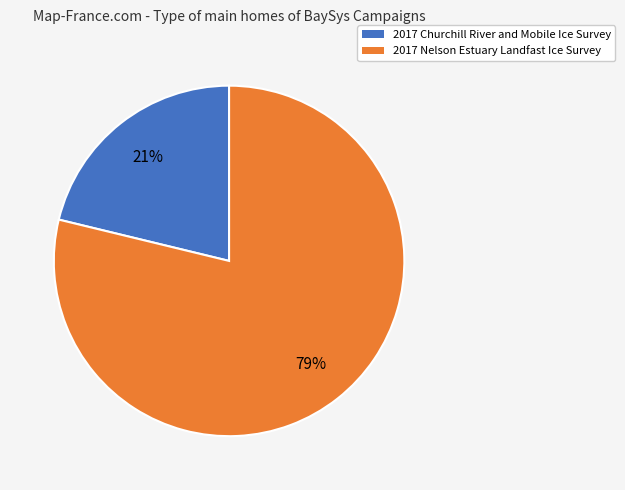

What percentage is the 2017 Churchill River and Mobile Ice Survey slice, to the nearest percent?

21%